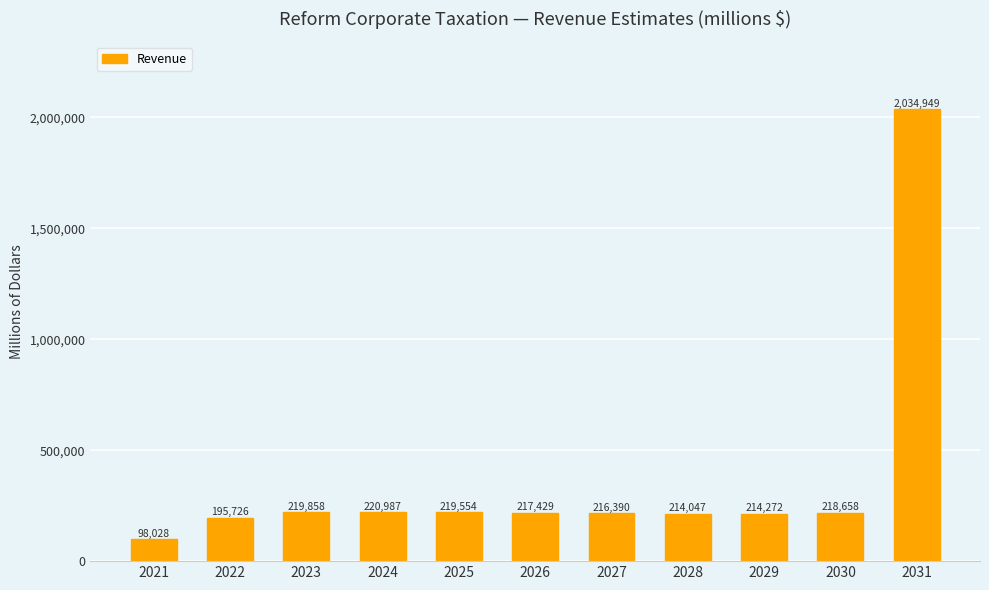

Reading left to right, list all the values displayed in this chart.

98028	195726	219858	220987	219554	217429	216390	214047	214272	218658	2034949